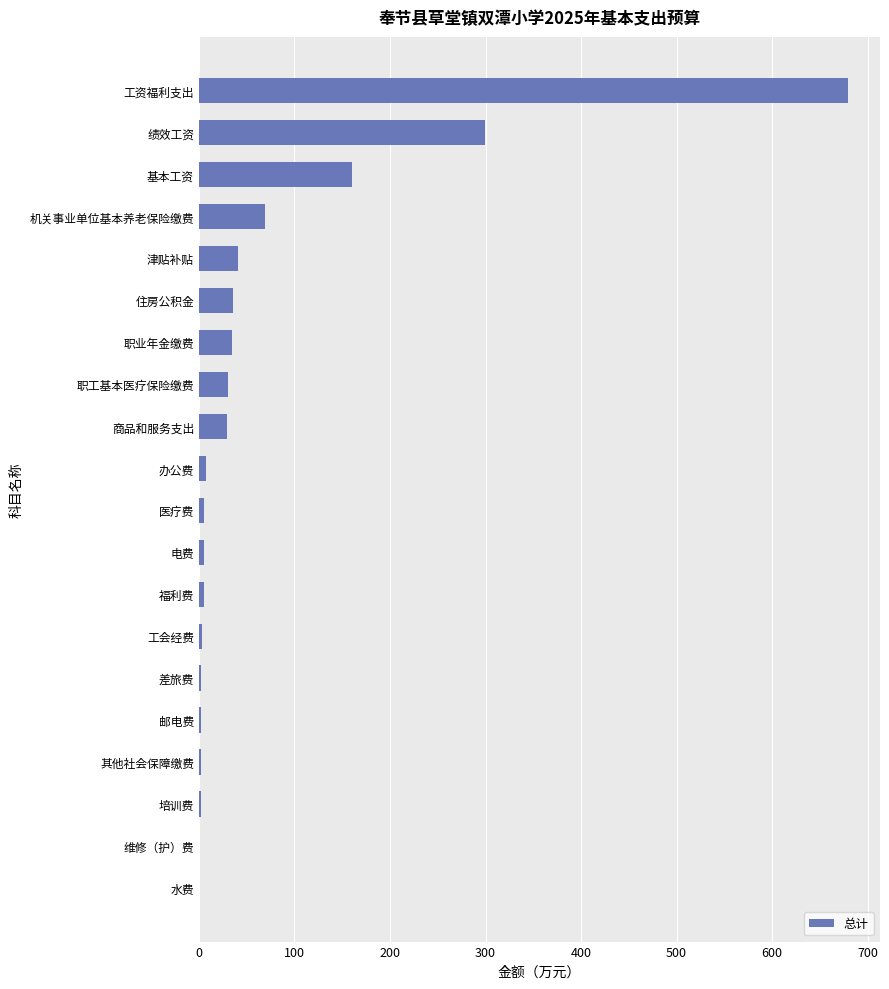

Between 维修（护）费 and 住房公积金, which is larger?

住房公积金